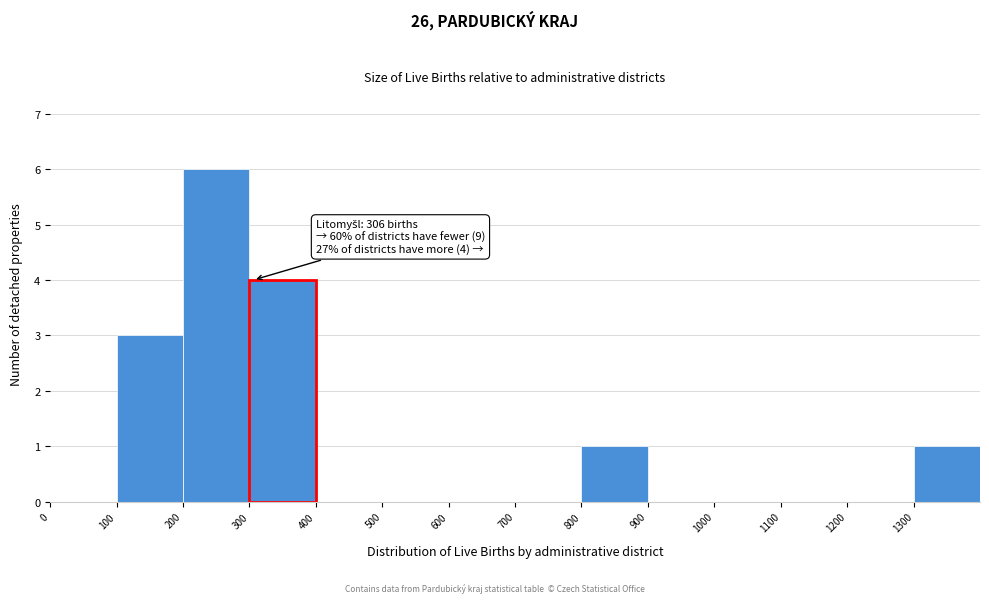

Which range on the x-axis has the tallest bar?

200 to 300